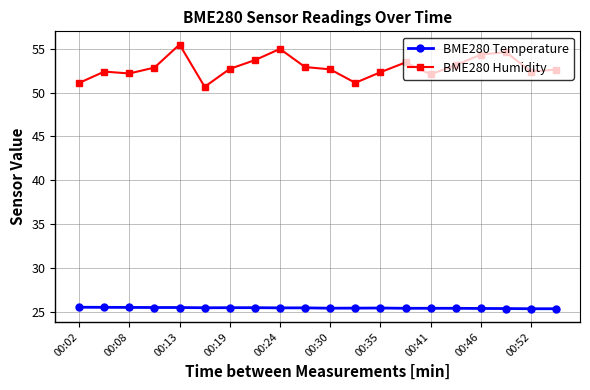

Which series has the largest total across all categories?

BME280 Humidity